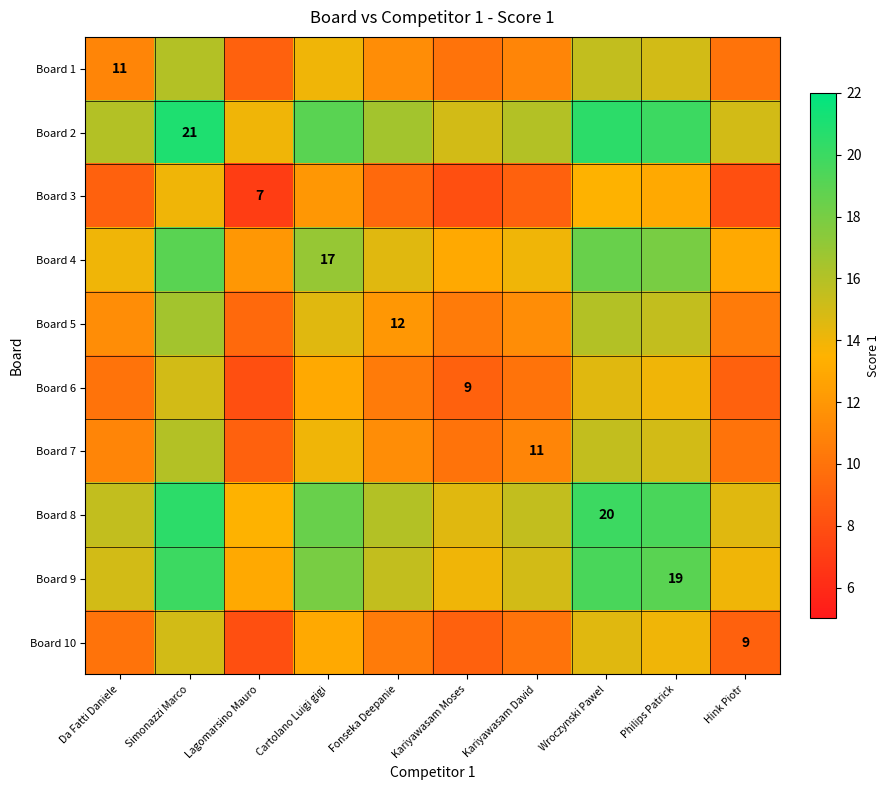

The value of Board 10 at Hink Piotr is 9.0. True or false?

True